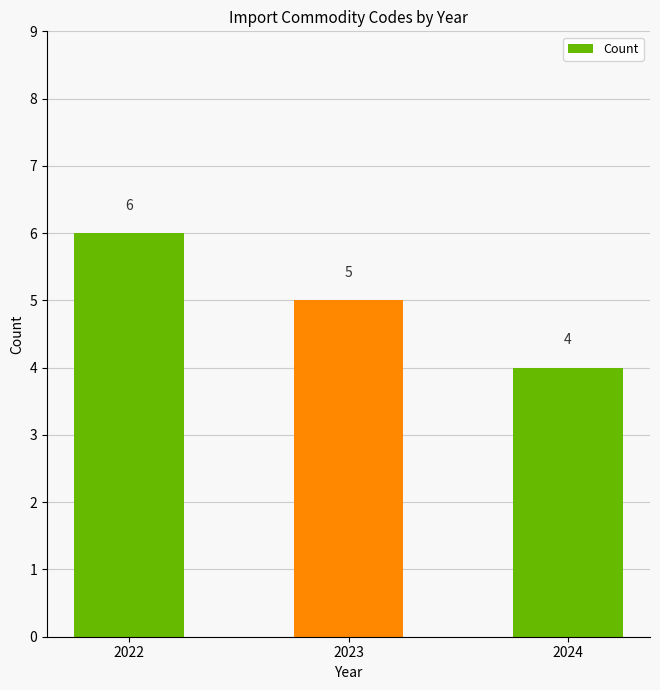

What is the change in value from 2022 to 2024?

-2